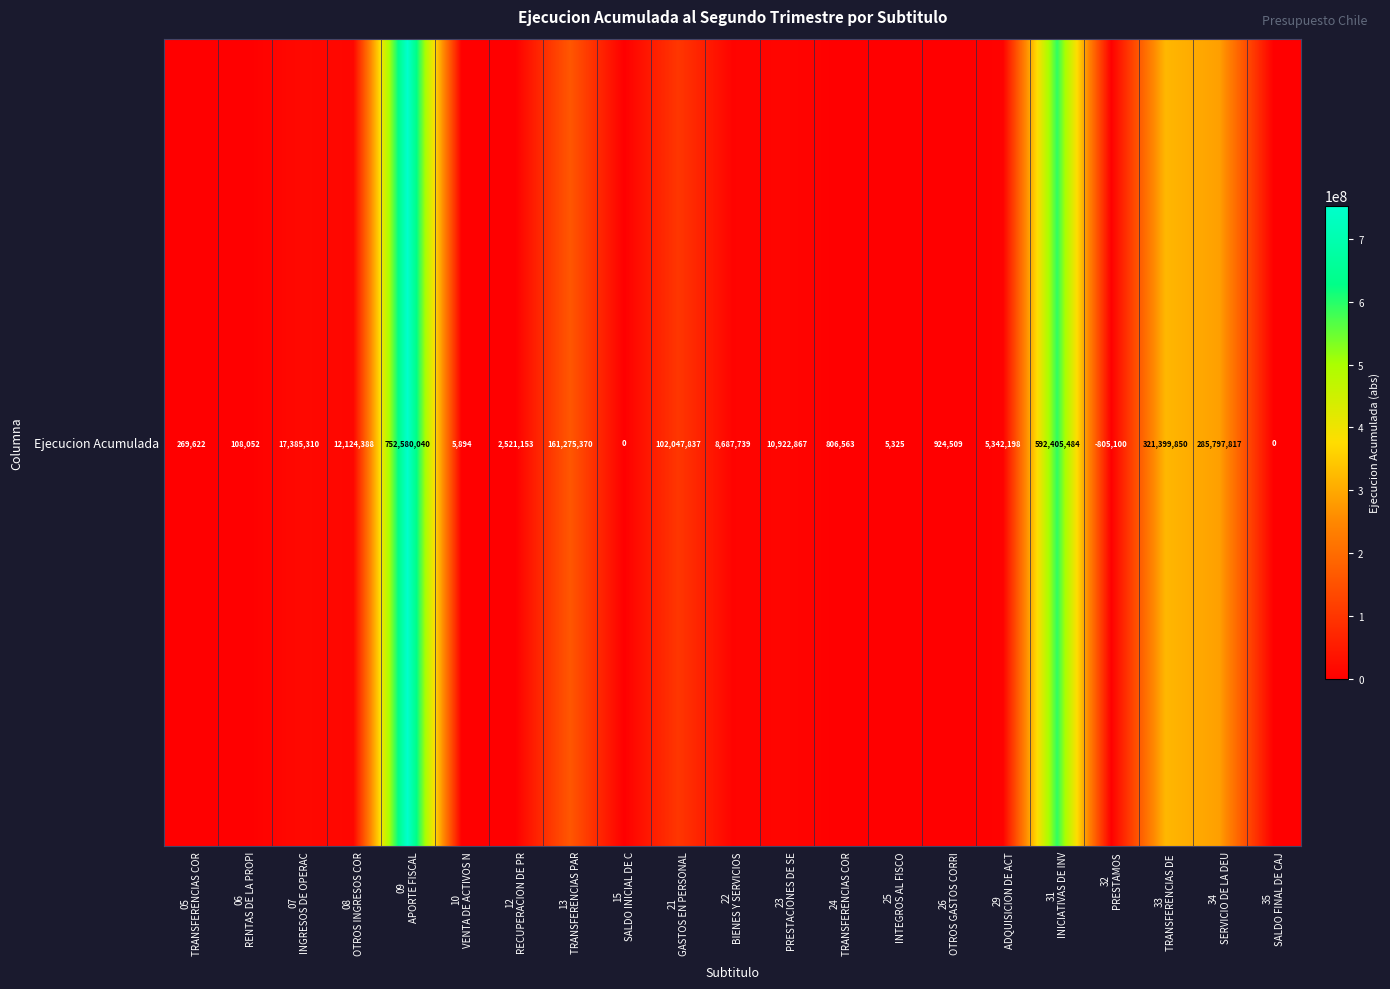

Is it true that the value at 26
OTROS GASTOS CORRI is 594287?

False